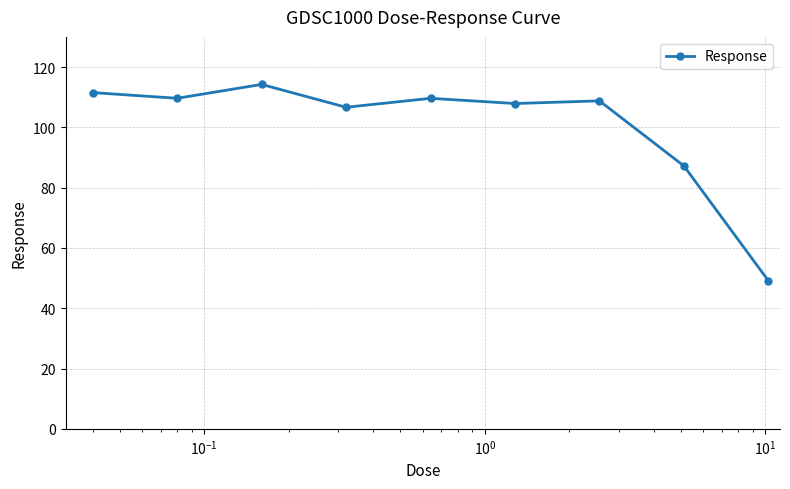

How many lines are shown in the chart?

1